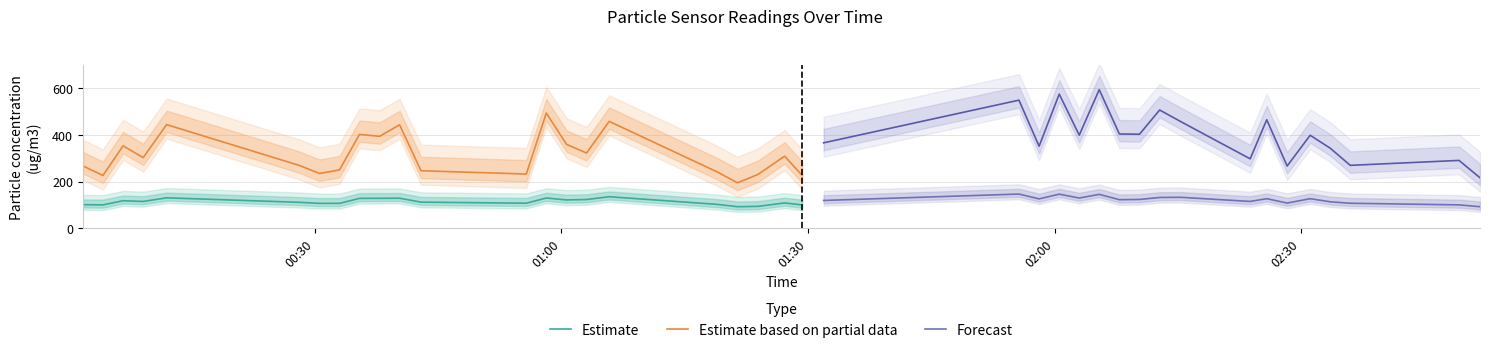

Reading left to right, what are all the values shown in this chart?

SDS_P1: 266.9	226.0	353.3	302.5	444.5	268.9	234.6	249.9	402.3	394.3	443.6	246.3	232.2	494.1	359.6	322.3	458.3	240.9	194.4	230.5	309.0	226.2	366.2	549.5	351.6	575.5	399.2	594.6	404.2	403.1	507.2	457.4	297.5	465.3	266.6	398.7	342.9	269.4	290.6	216.0
SDS_P2: 100.5	99.6	117.4	114.4	129.9	110.6	106.2	106.1	127.6	127.9	128.2	111.4	106.8	129.2	120.9	122.7	134.6	101.8	91.8	93.3	108.0	99.3	118.6	146.2	125.4	145.7	129.0	144.8	121.9	122.9	131.5	132.2	114.4	126.2	107.4	126.2	112.8	106.6	99.6	91.8